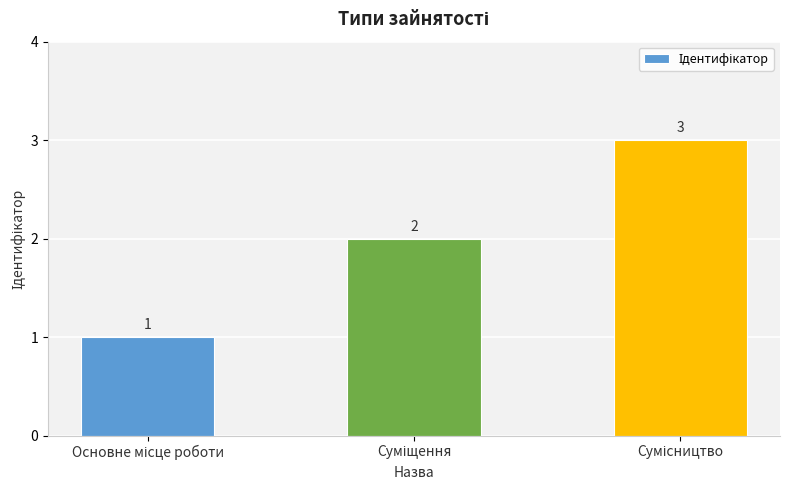

Count the values in the range 1 to 3.

3